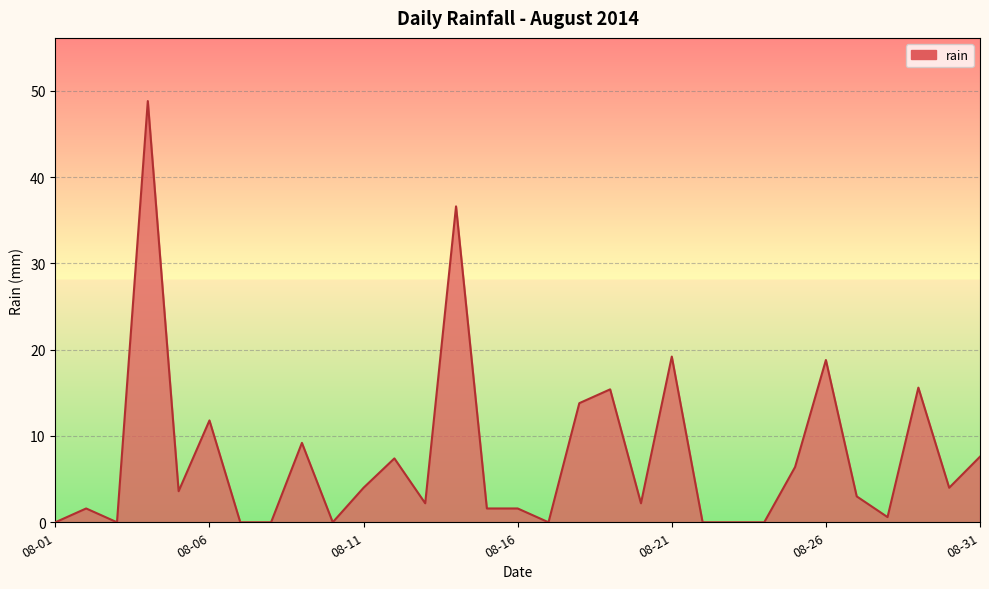

What is the difference between the maximum and minimum values?

48.8